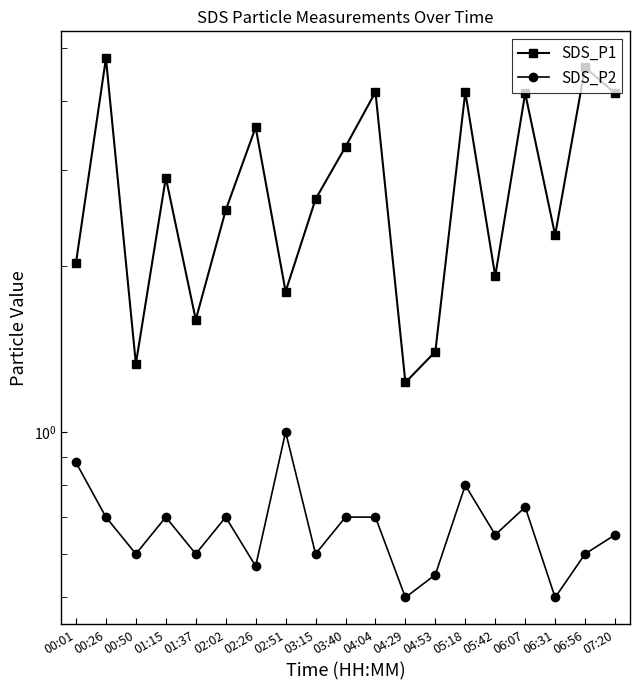

Which series has the widest spread of values?

SDS_P1